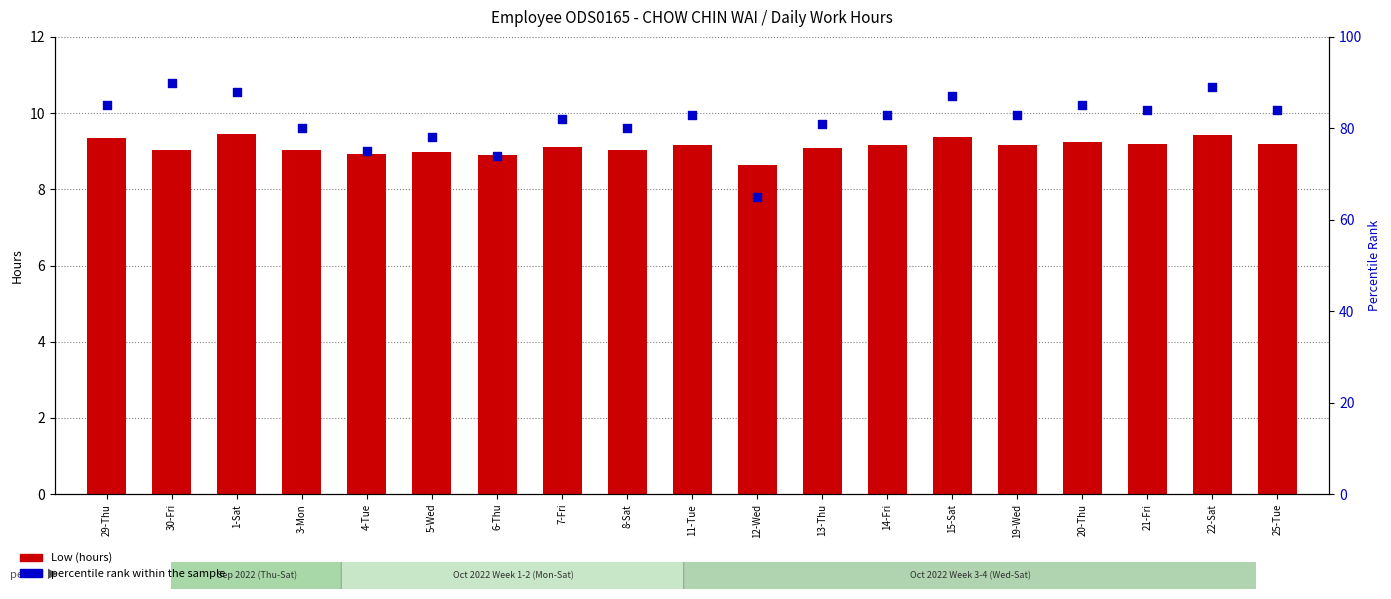

At which category is the sum across all series the highest?

30-Fri